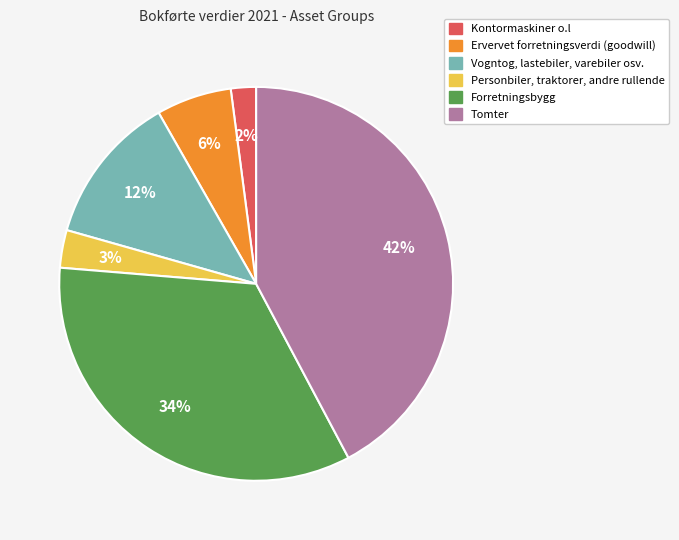

Does any single category account for the majority?

No